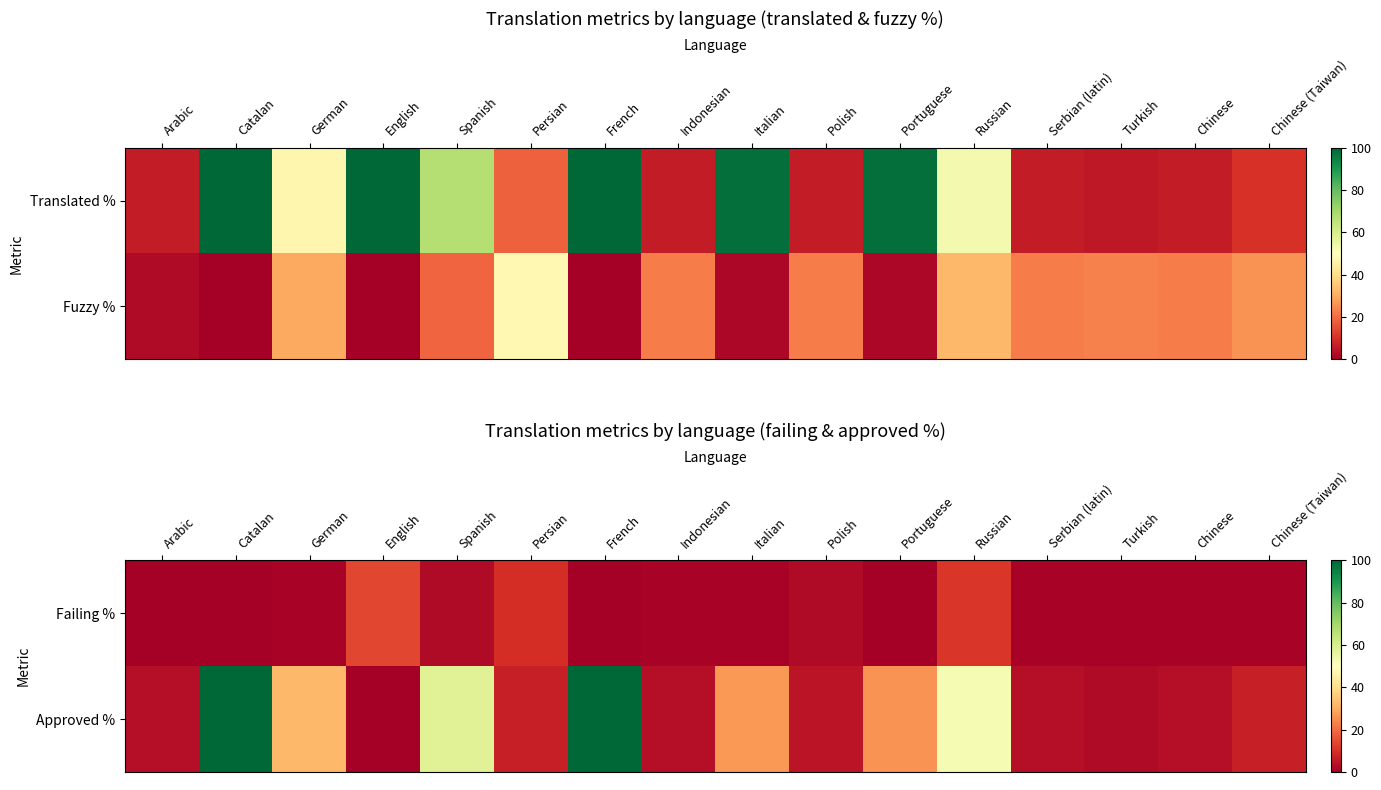

What is the highest value of the Approved % series?

100.0